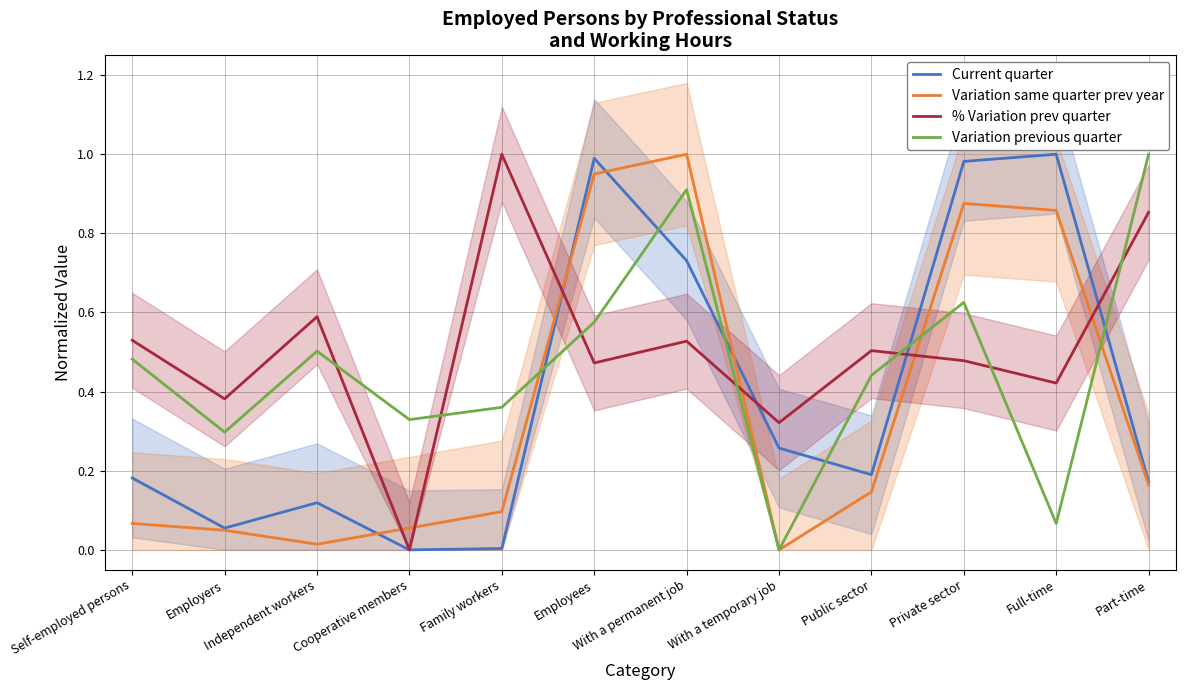

True or false: Variation previous quarter has a value of 0.2 at Employers.

False